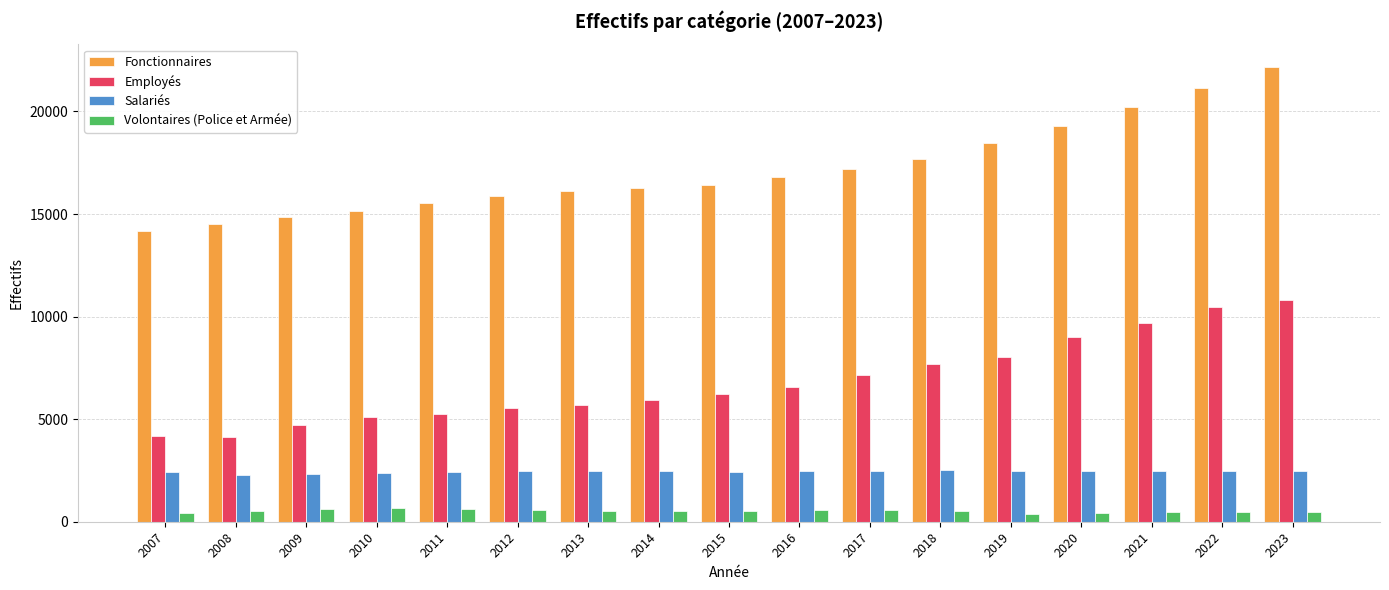

What are all the series names shown in the legend?

Fonctionnaires, Employés, Salariés, Volontaires (Police et Armée)